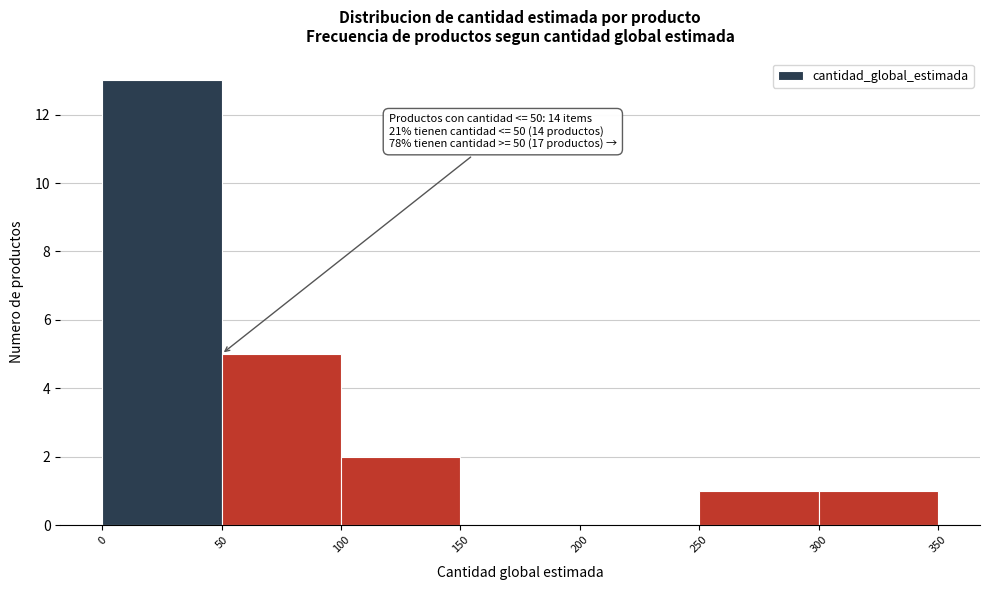

Over which range of the x-axis is the bar tallest?

0 to 50